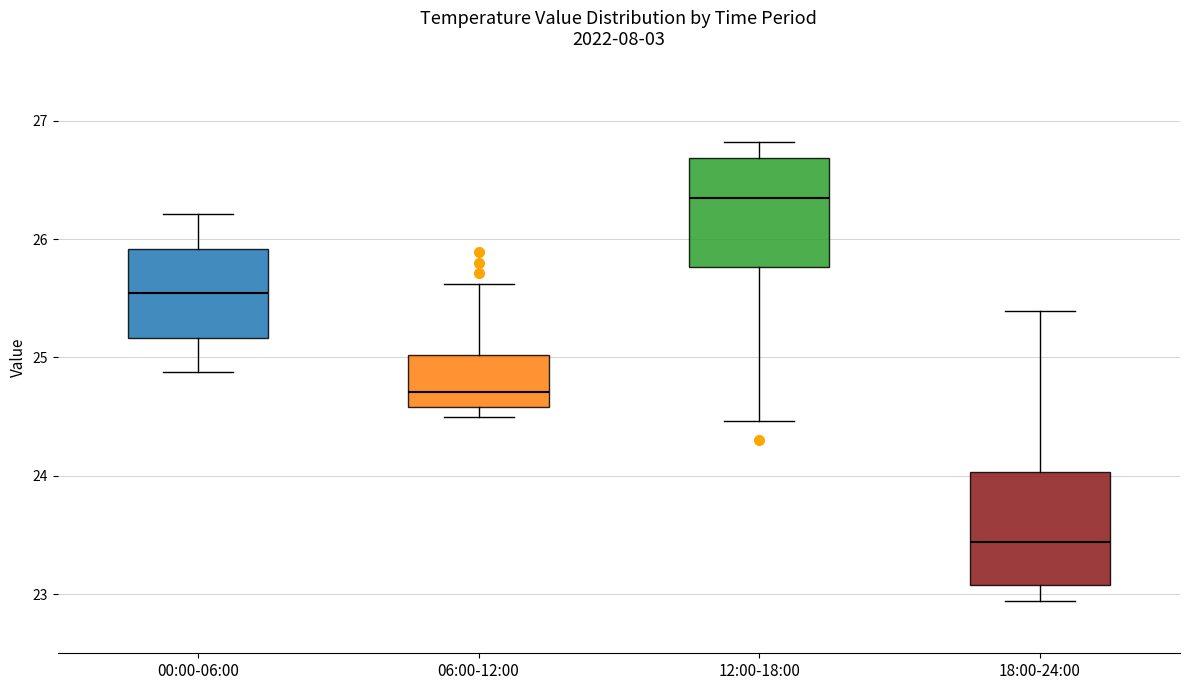

Which box's median line is the highest?

12:00-18:00